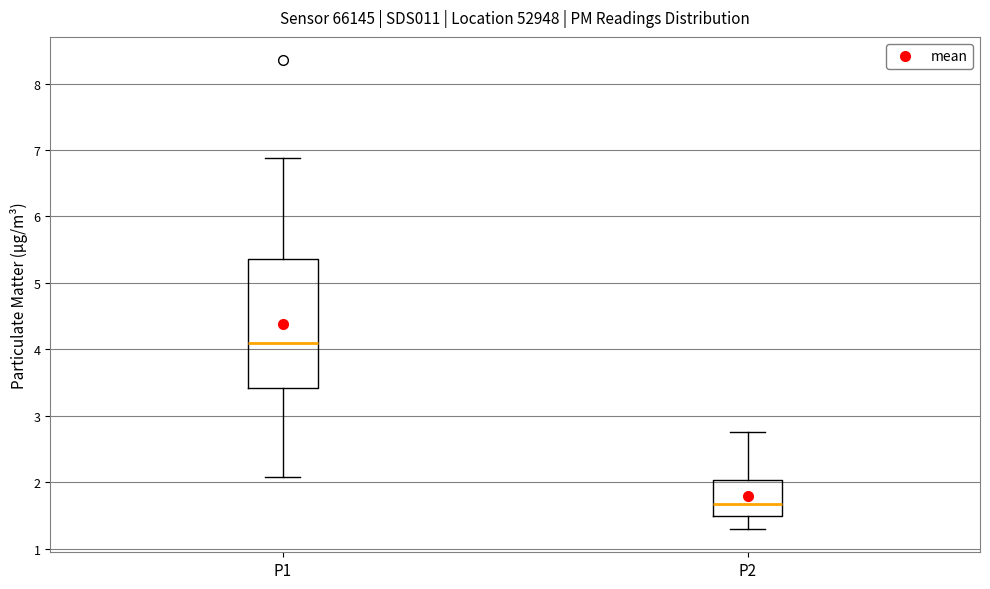

Which box has the highest median line?

P1